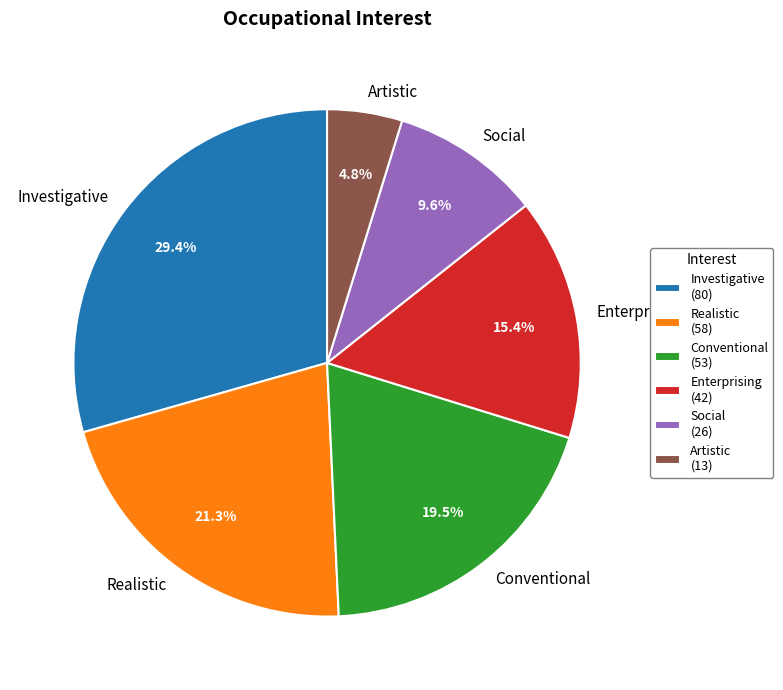

Does Investigative account for over 50% of the chart?

No